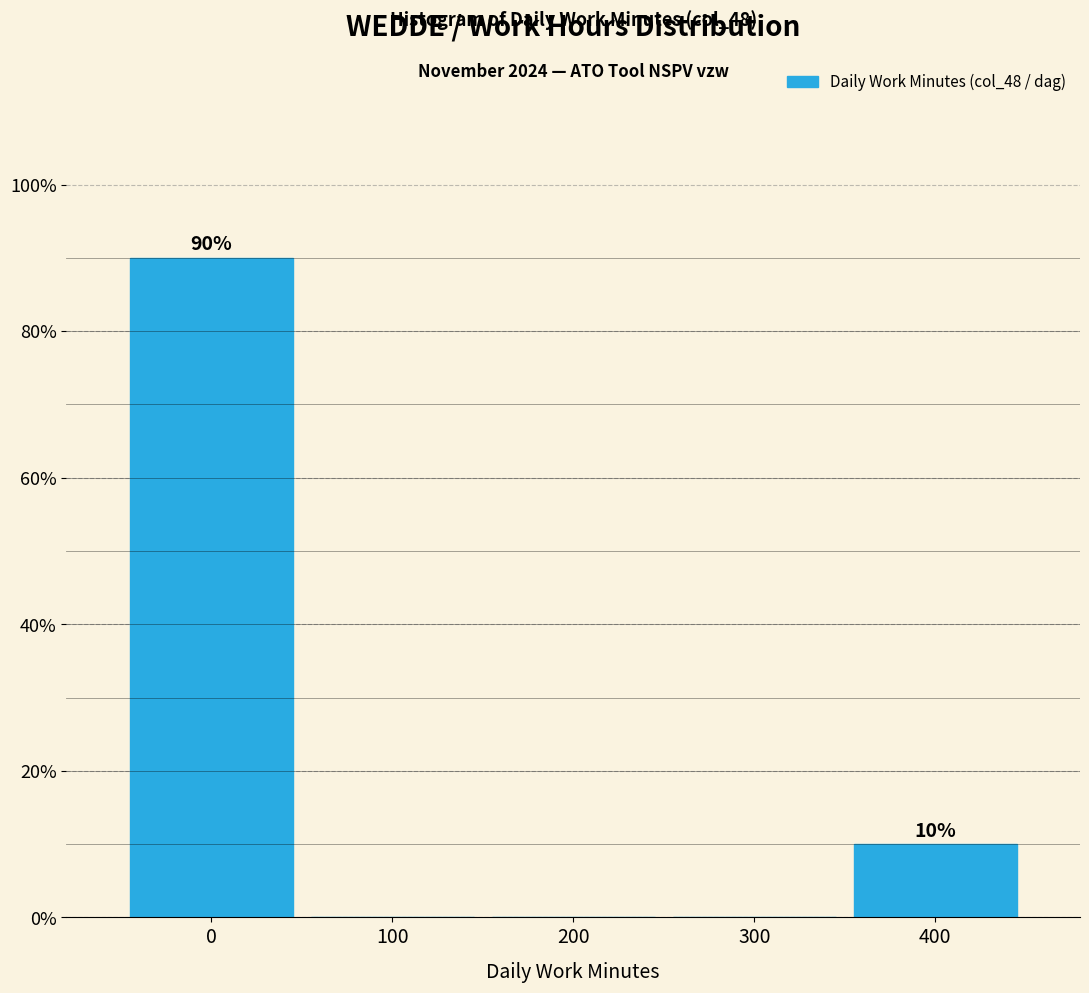

Reading left to right, list all the values displayed in this chart.

0=90	100=0	200=0	300=0	400=10